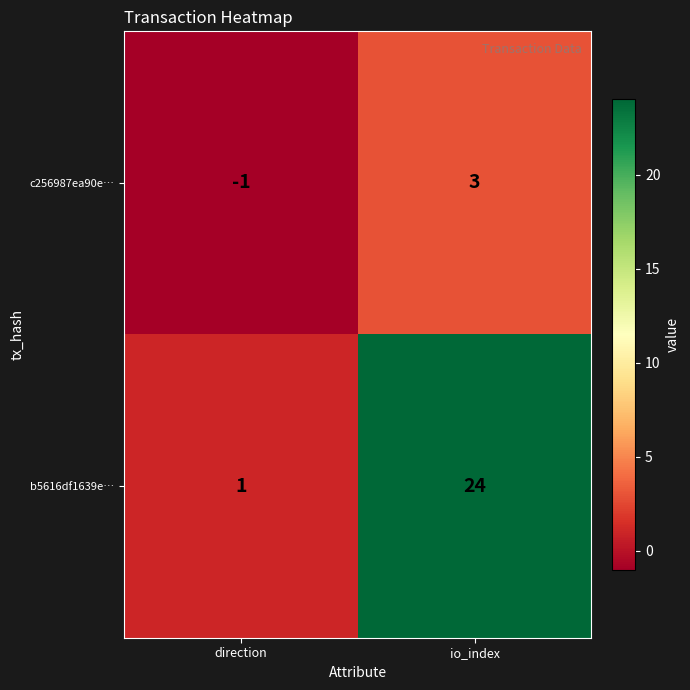

Which series has the largest total across all categories?

b5616df1639e…